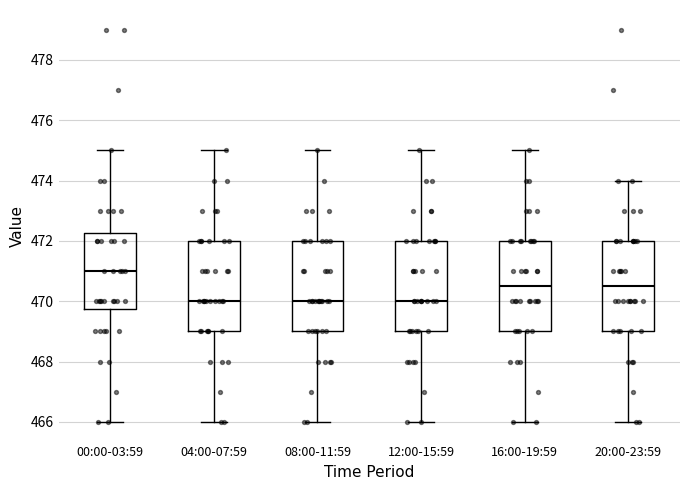

Reading left to right, read every box against the y-axis: the position of its median line, the range the box covers, and the ends of its whiskers. The values are not printed on the chart, so give them approximately, as read against the axis.

00:00-03:59: median 471.0, box 469.8 to 472.2, whiskers 466.0 to 475.0
04:00-07:59: median 470.0, box 469.0 to 472.0, whiskers 466.0 to 475.0
08:00-11:59: median 470.0, box 469.0 to 472.0, whiskers 466.0 to 475.0
12:00-15:59: median 470.0, box 469.0 to 472.0, whiskers 466.0 to 475.0
16:00-19:59: median 470.6, box 469.0 to 472.0, whiskers 466.0 to 475.0
20:00-23:59: median 470.6, box 469.0 to 472.0, whiskers 466.0 to 474.0